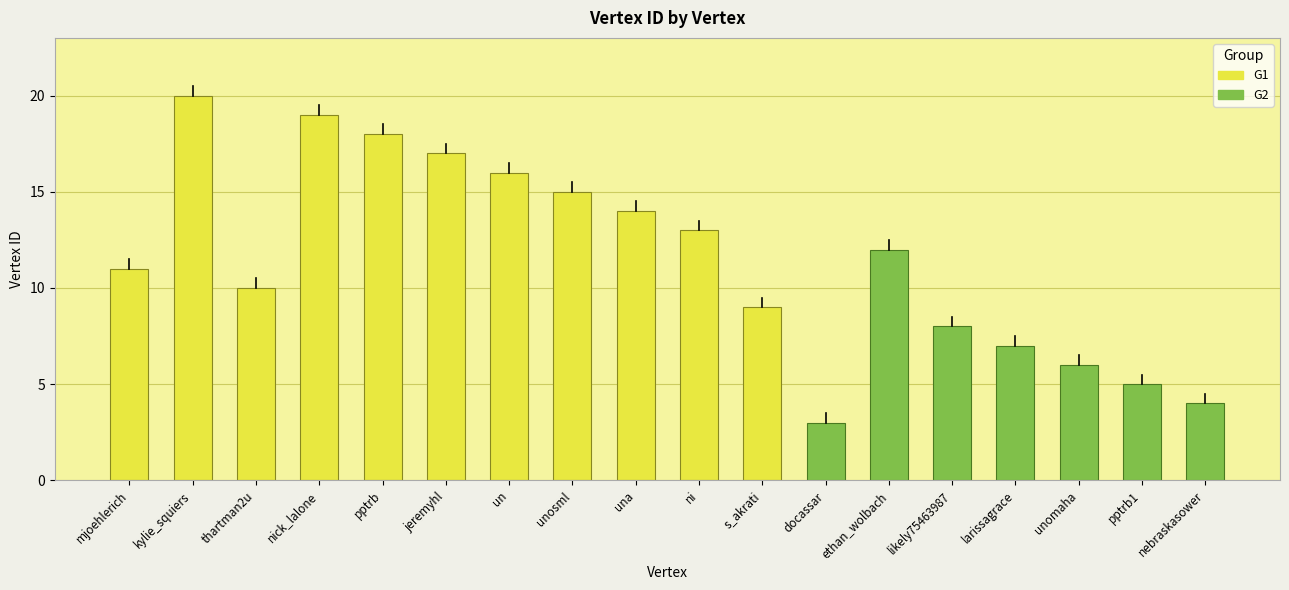

What is the sum of the values at unomaha and kylie_squiers?

26